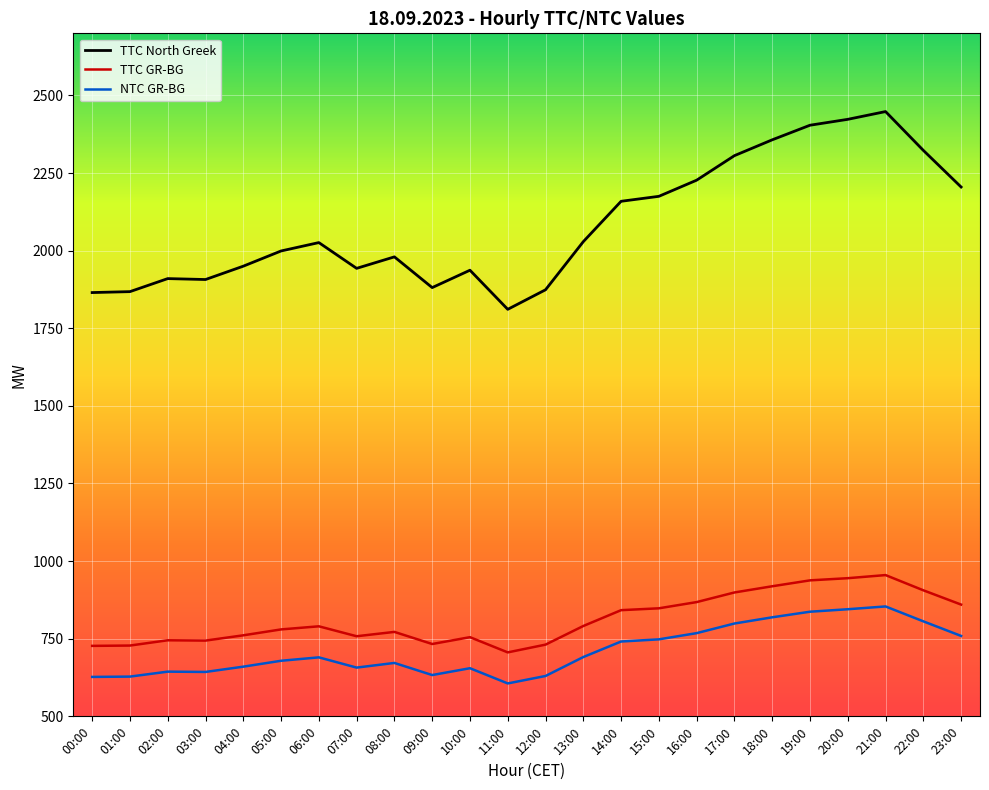

What is the difference between the maximum and minimum values in the TTC GR-BG series?

249